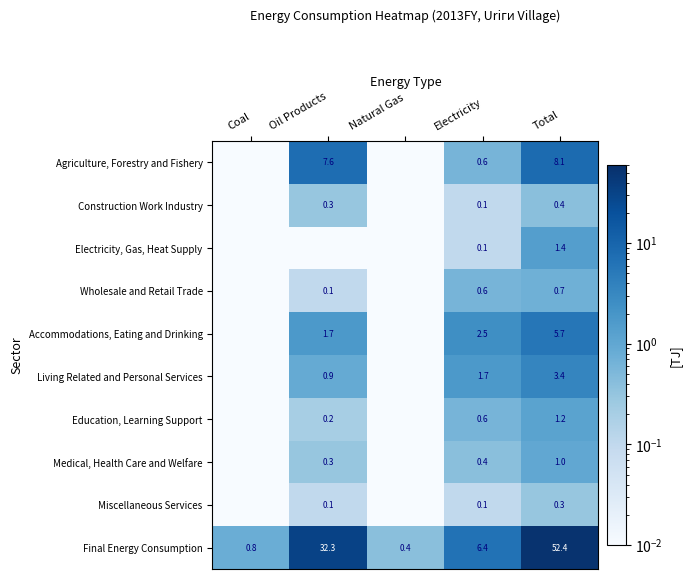

True or false: Wholesale and Retail Trade has a value of 0.1 at Oil Products.

True